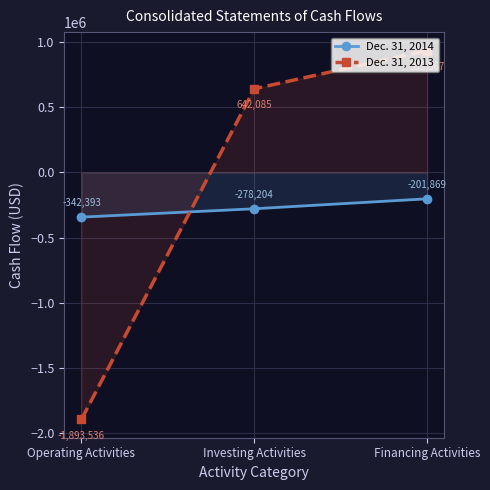

What is the lowest value of the Dec. 31, 2013 series?

-1893536